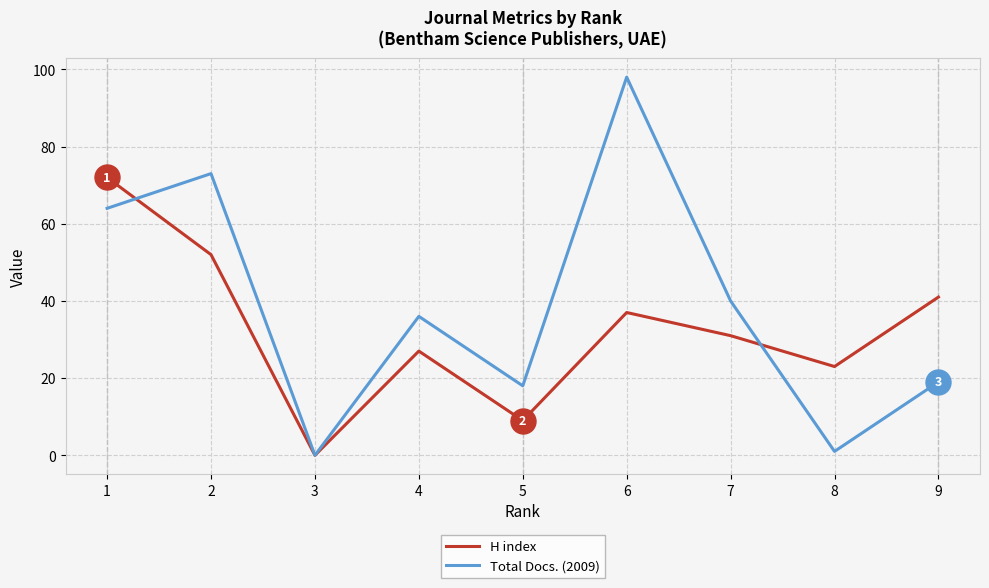

What is the approximate value of Total Docs. (2009) at 6, to the nearest 10?

100